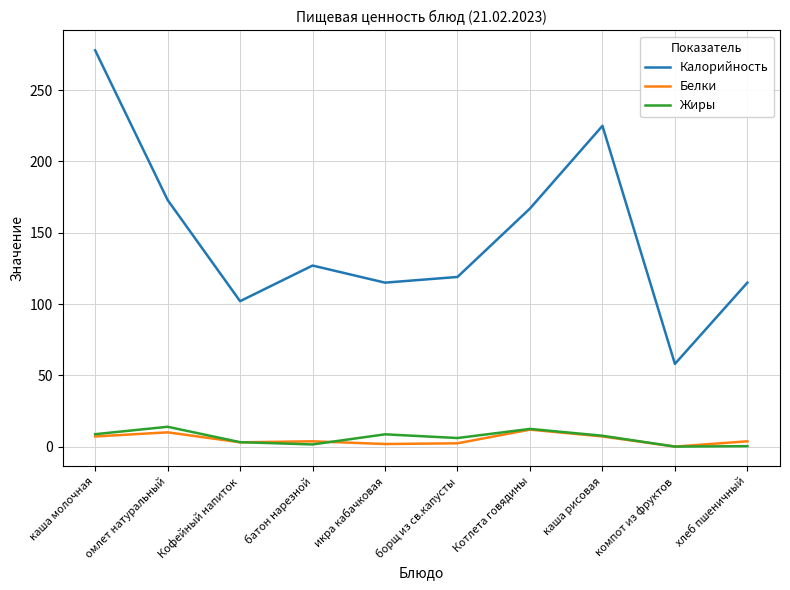

What is the average value of the Белки series?

5.1